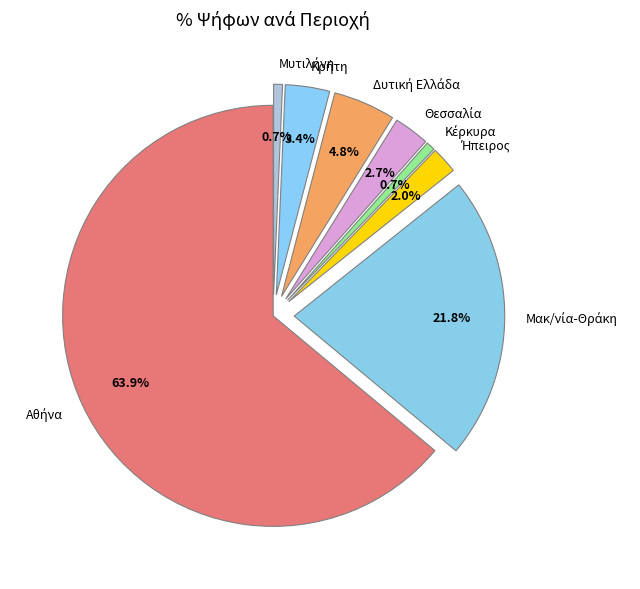

Is there any slice that represents more than half of the pie?

Yes